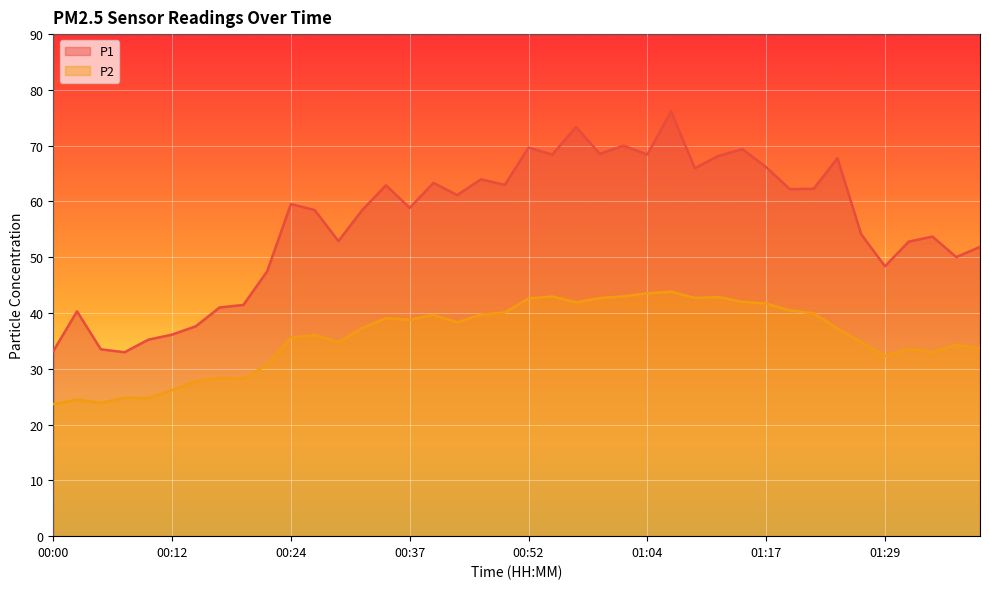

Is it true that P1 equals 62.3 at 01:22?

True